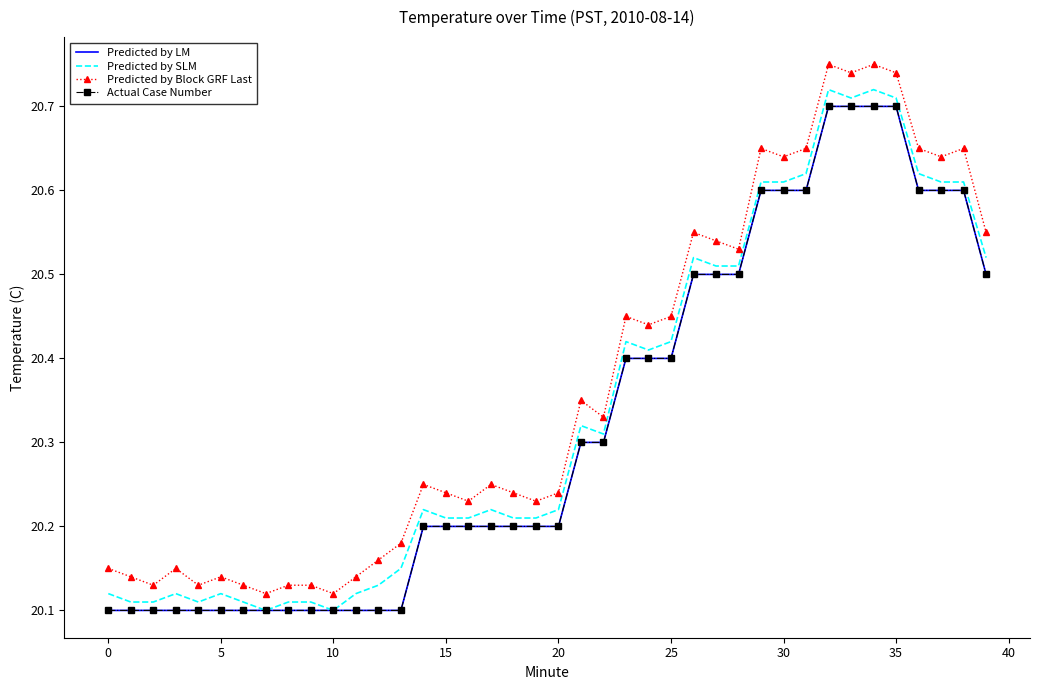

At which category is the sum across all series the highest?

32